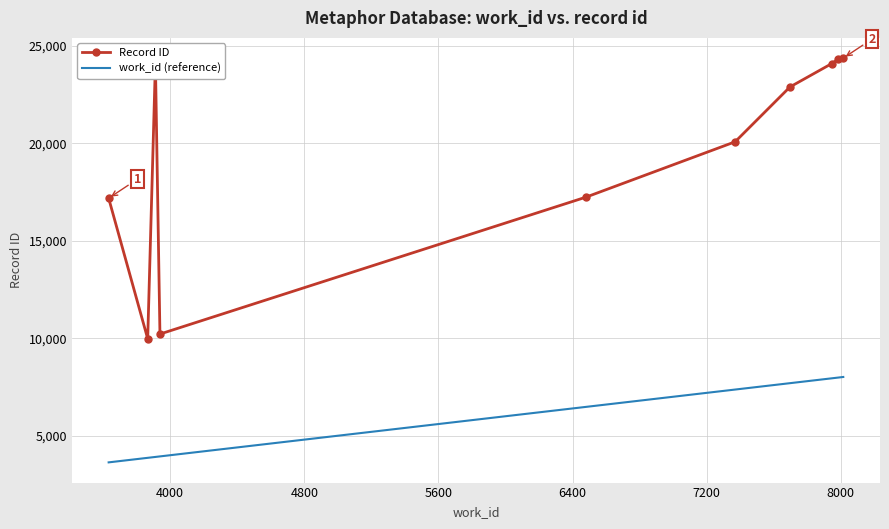

Which series has the largest range (max minus min)?

Record ID